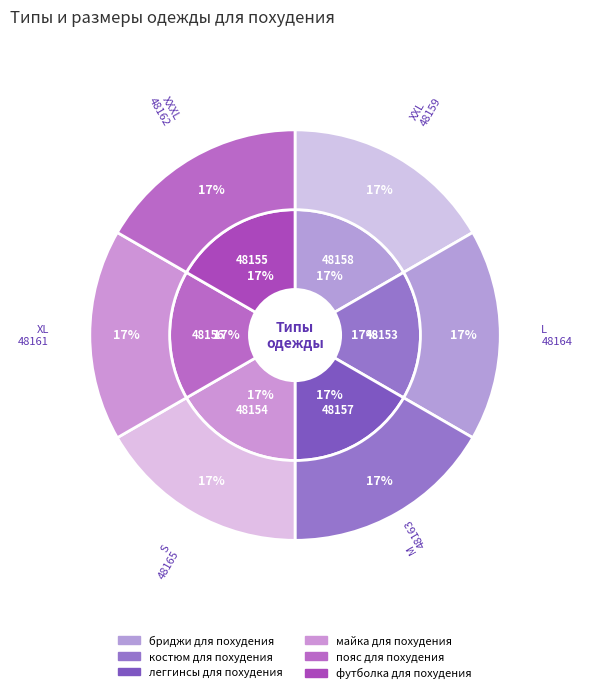

Which category has the biggest portion of the pie?

бриджи для похудения